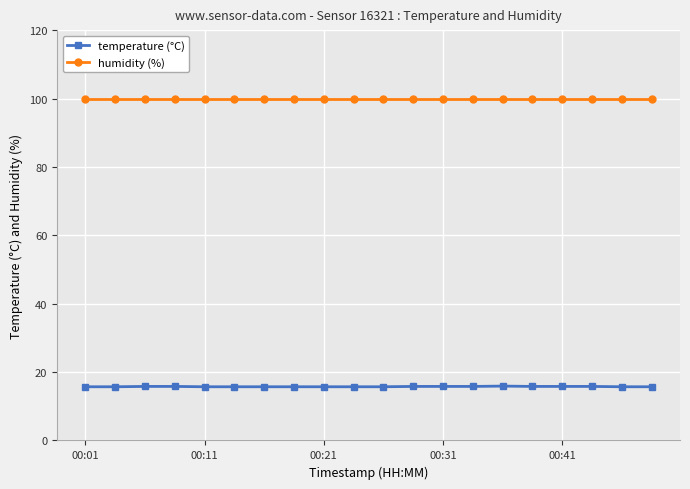

What is the value of the temperature (°C) point at the 8th from the left?

15.7